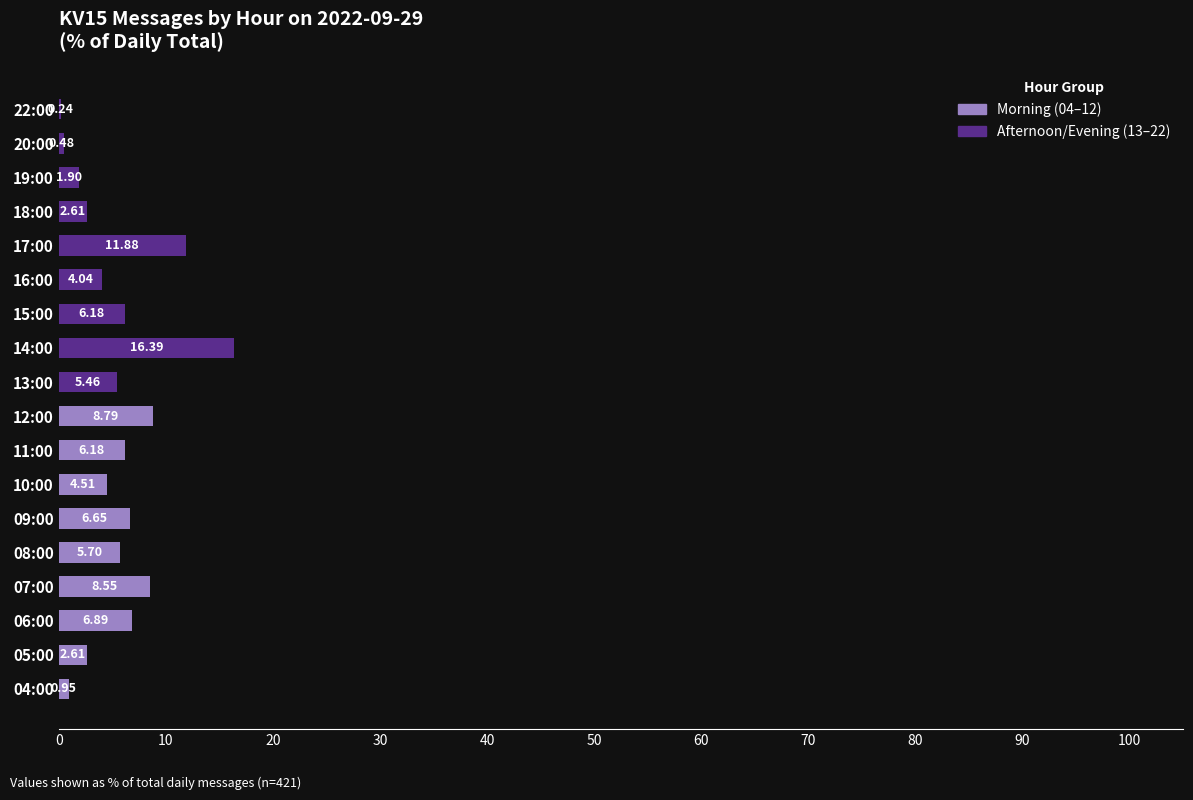

At which category is the sum across all series the highest?

14:00